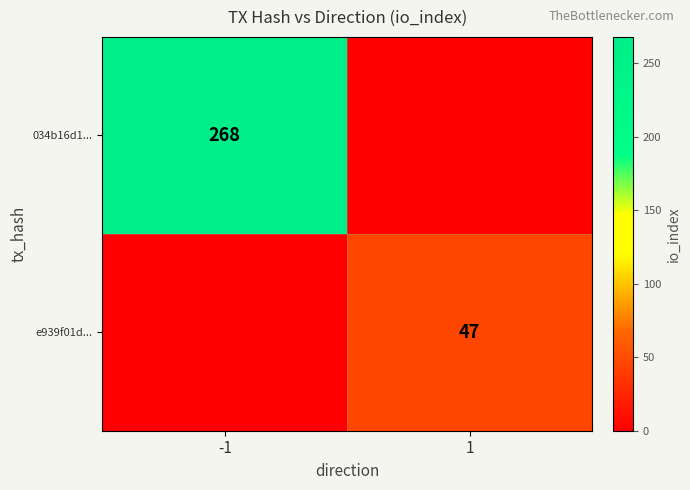

How many categories are shown in the chart?

2